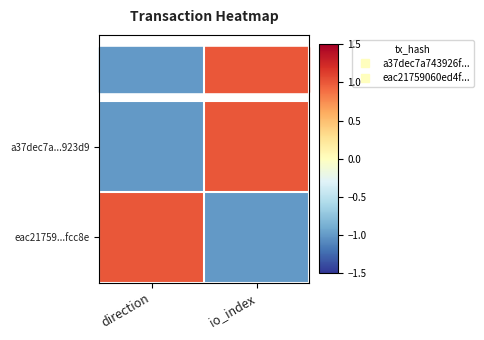

Which category has the lowest value across all series?

direction